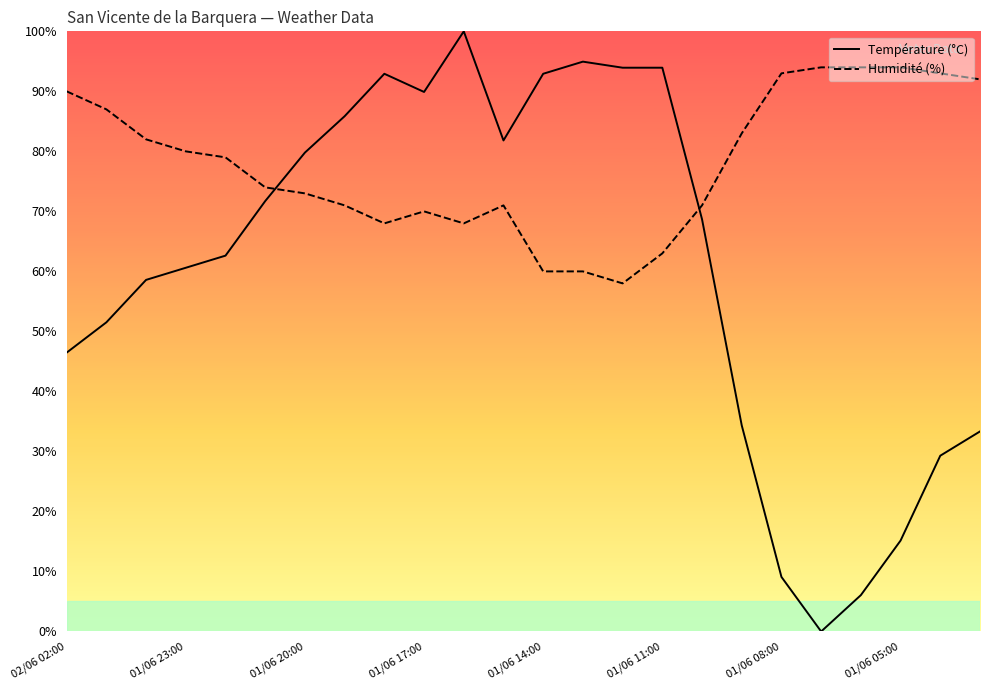

What is the spread (max minus min) of values at 10?

32.0